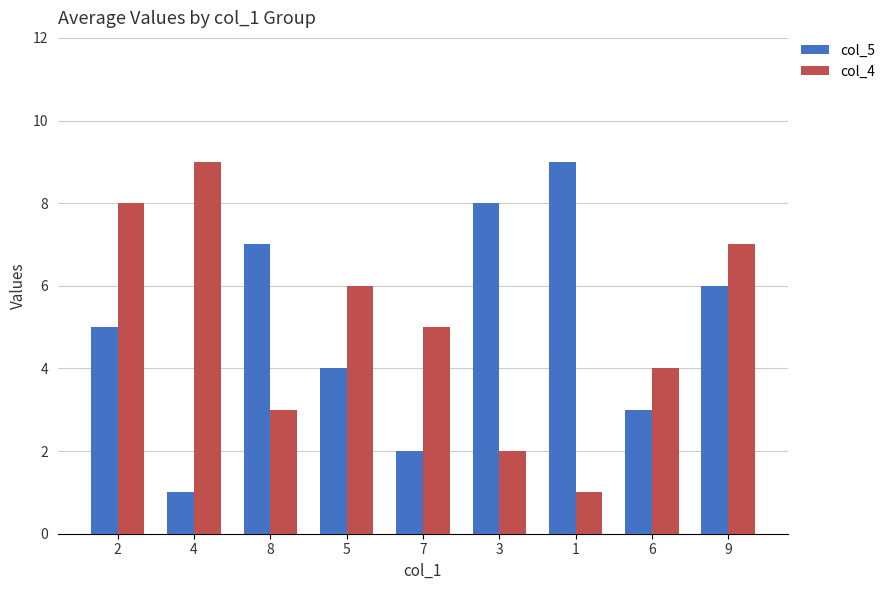

How many bars are there in total?

18